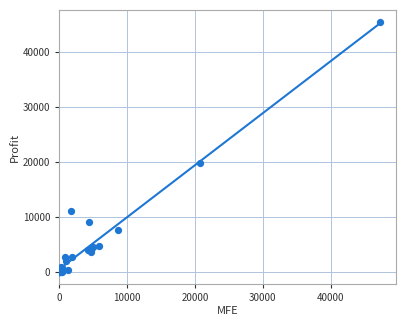

What Y value in the scatter plot is closest to 22689?

19763.4